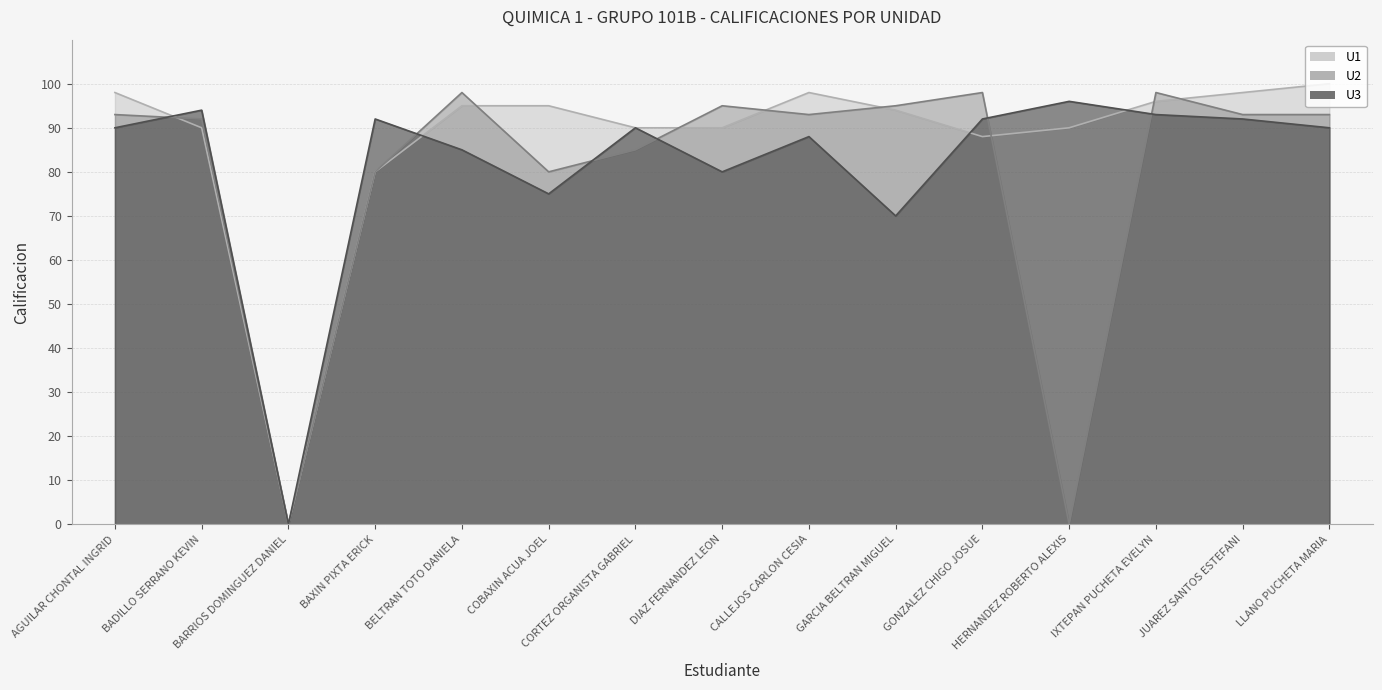

What is the label of the 12th point from the left?

HERNANDEZ ROBERTO ALEXIS